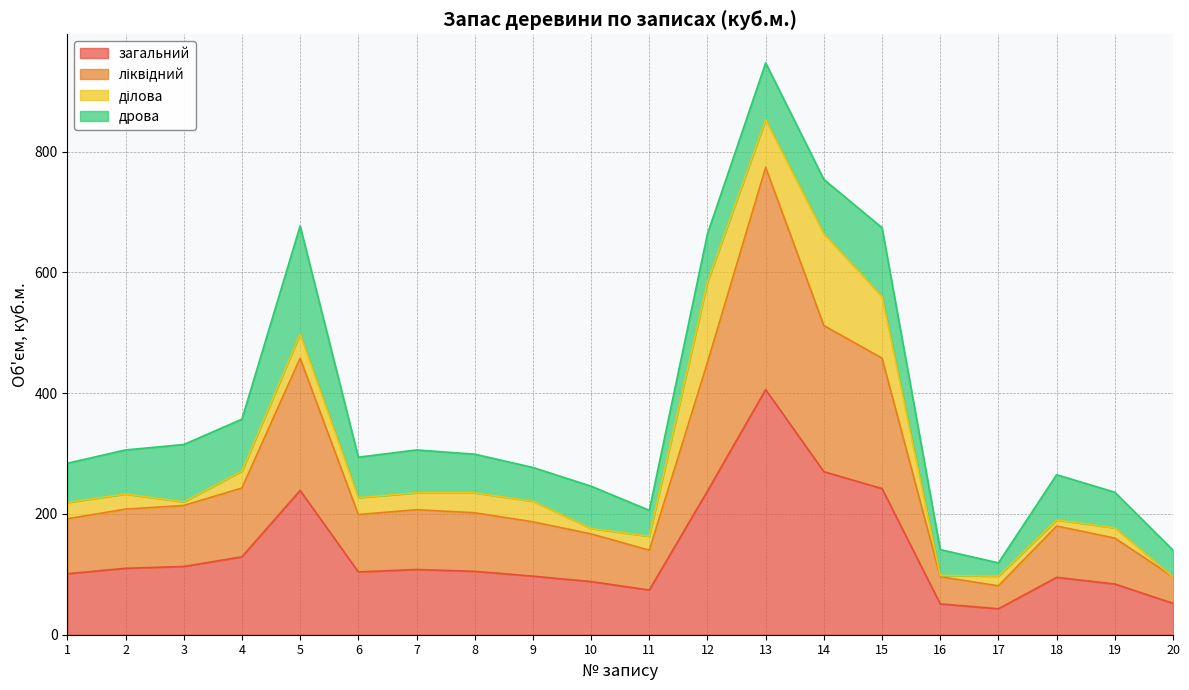

At which category does the chart reach its minimum across all series?

17